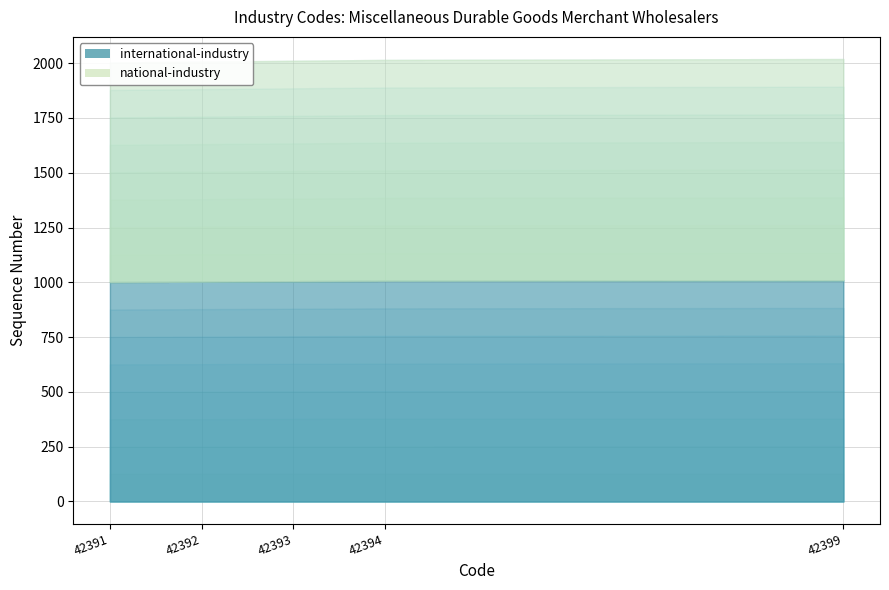

How many data points does each series have?

5